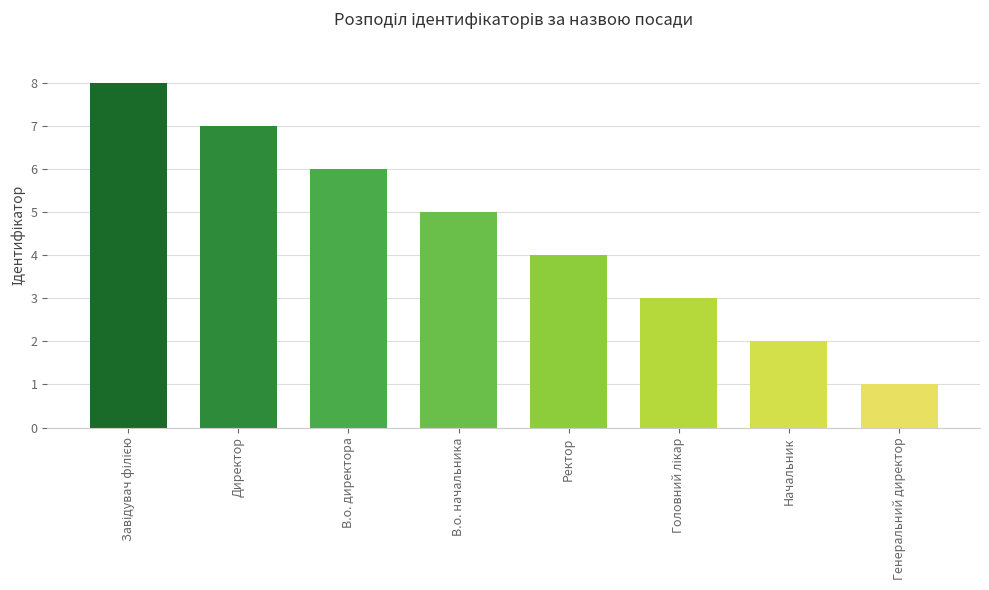

What is the difference between the maximum and minimum values?

7